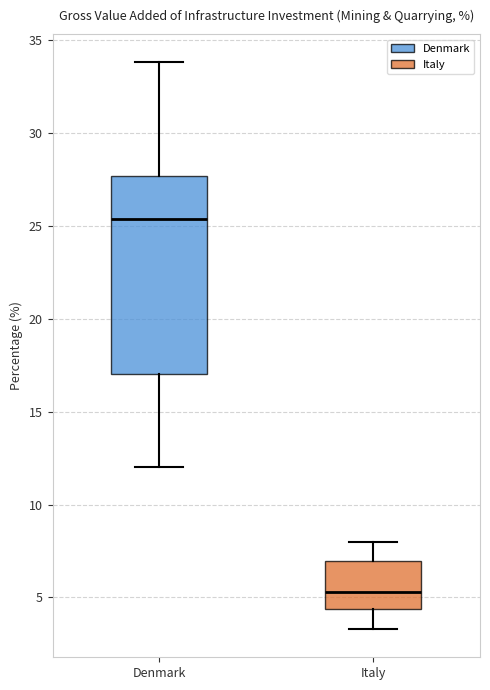

Reading left to right, read every box against the y-axis: the position of its median line, the range the box covers, and the ends of its whiskers. The values are not printed on the chart, so give them approximately, as read against the axis.

Denmark: median 25.5, box 17.0 to 27.5, whiskers 12.0 to 34.0
Italy: median 5.5, box 4.5 to 7.0, whiskers 3.5 to 8.0